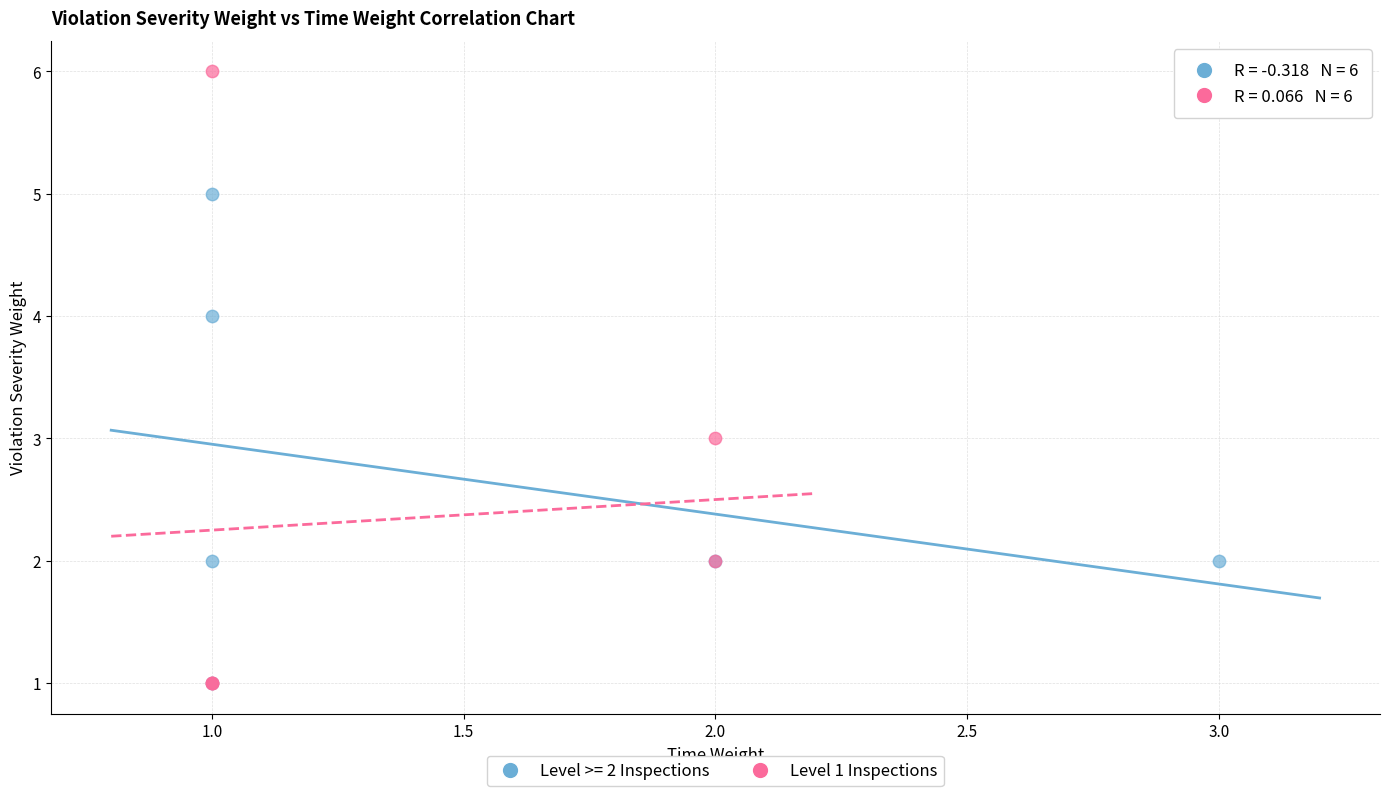

Which series reaches the maximum Y coordinate?

Level 1 Inspections